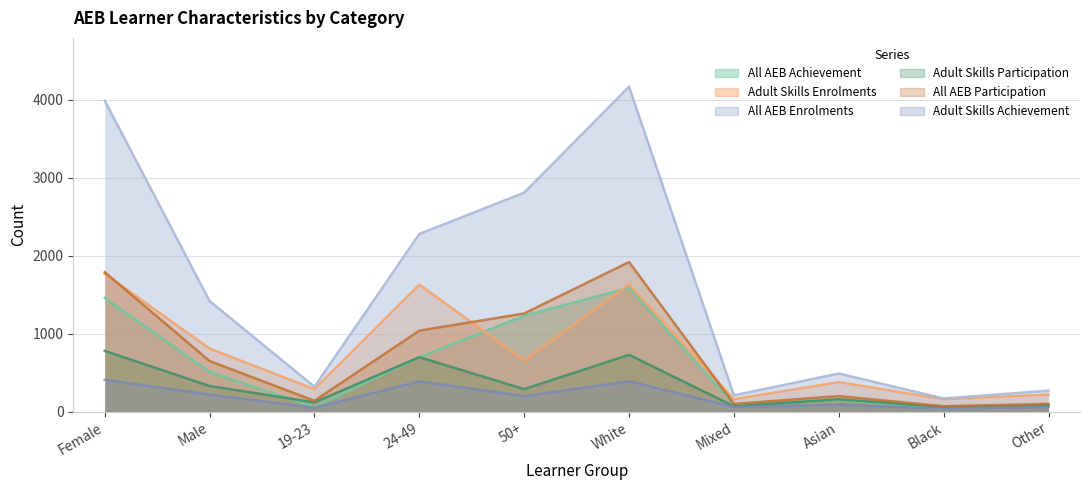

List the series in order of their peak value, highest first.

All AEB Enrolments, All AEB Participation, Adult Skills Enrolments, All AEB Achievement, Adult Skills Participation, Adult Skills Achievement